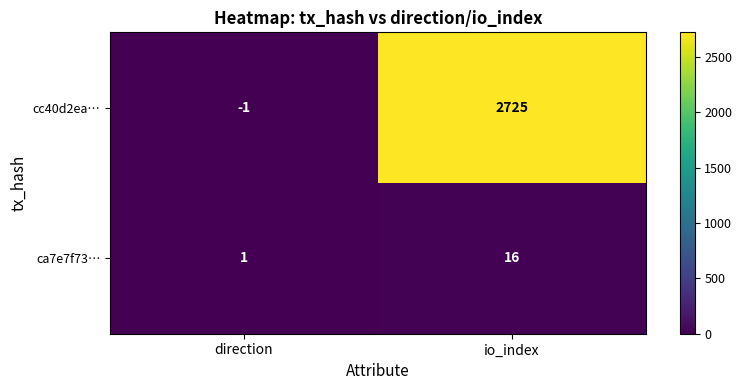

What is the difference between the ca7e7f73… values at io_index and direction?

15